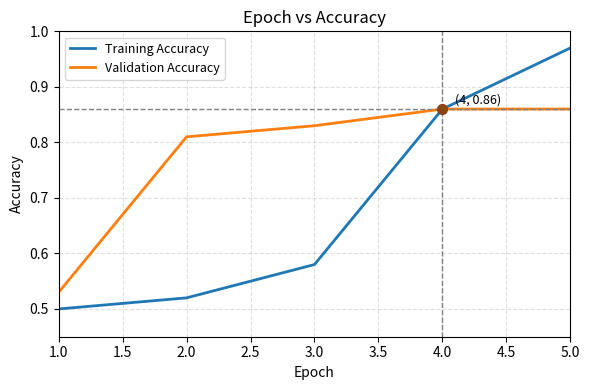

What is the total value across all series at 3.0?

1.4